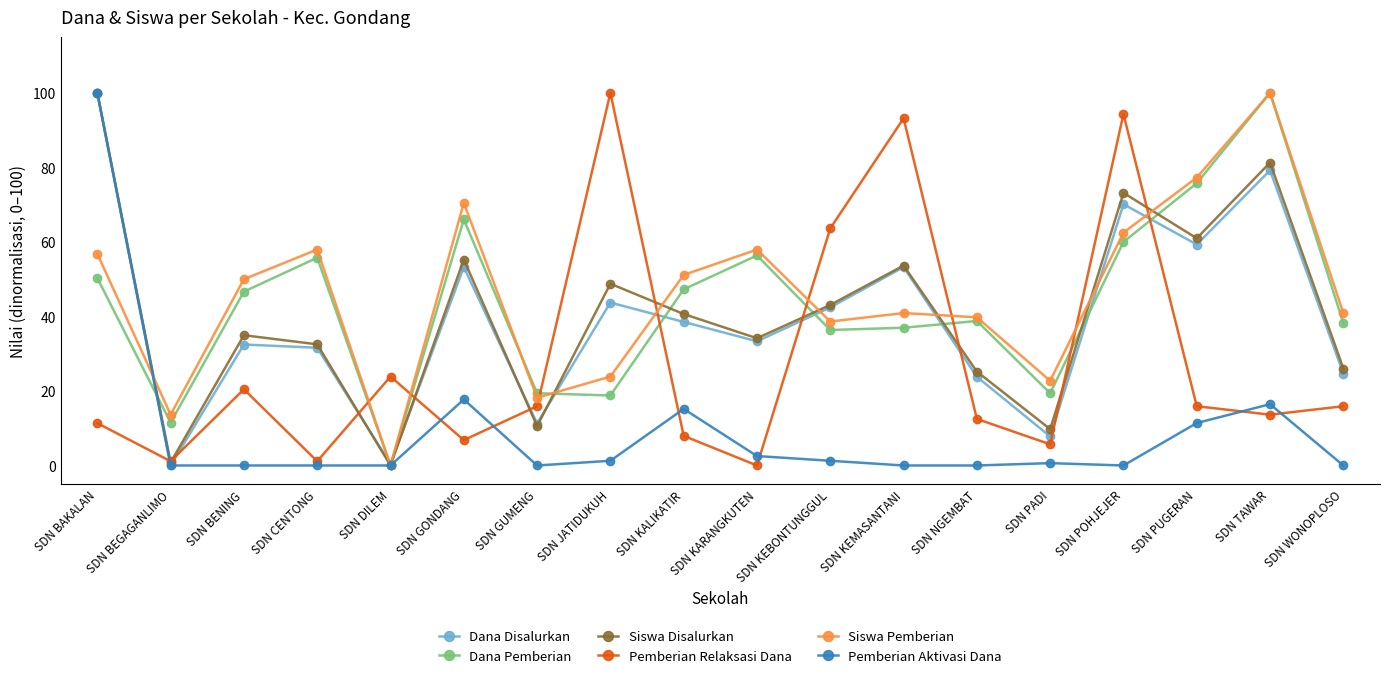

At which category does Dana Disalurkan reach its first local valley?

SDN BEGAGANLIMO